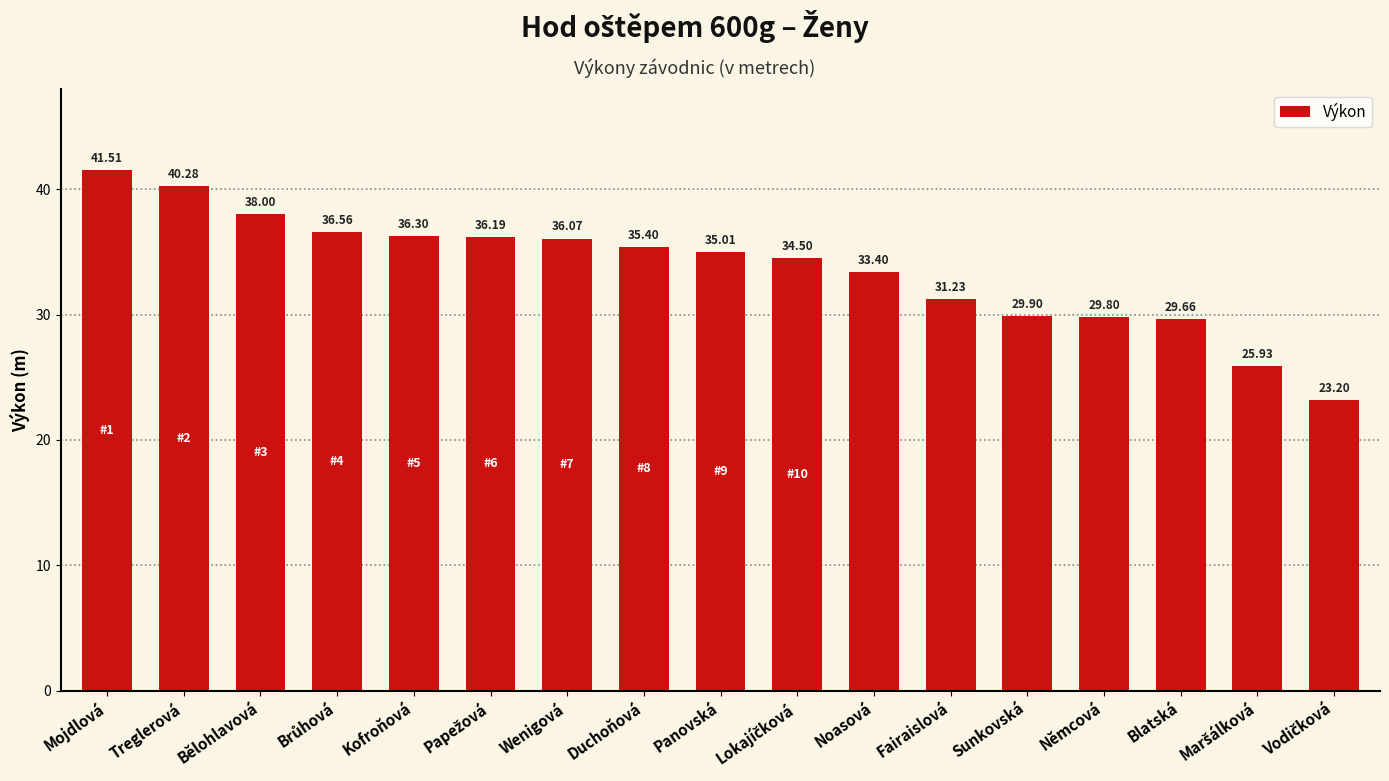

At which label is the value closest to 32?

Fairaislová